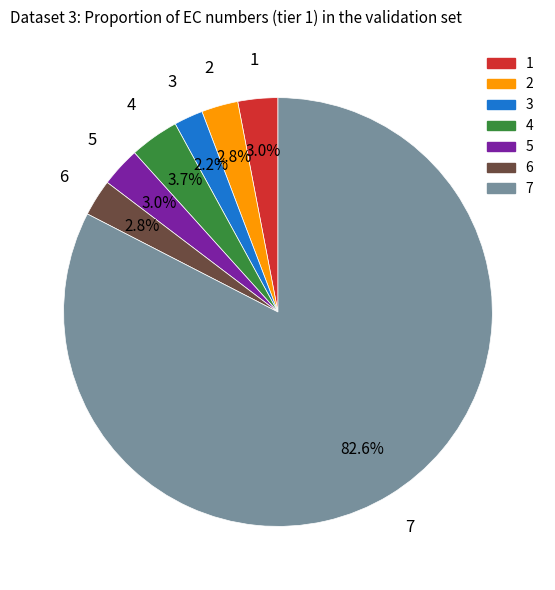

What is the smallest slice in the pie chart?

3